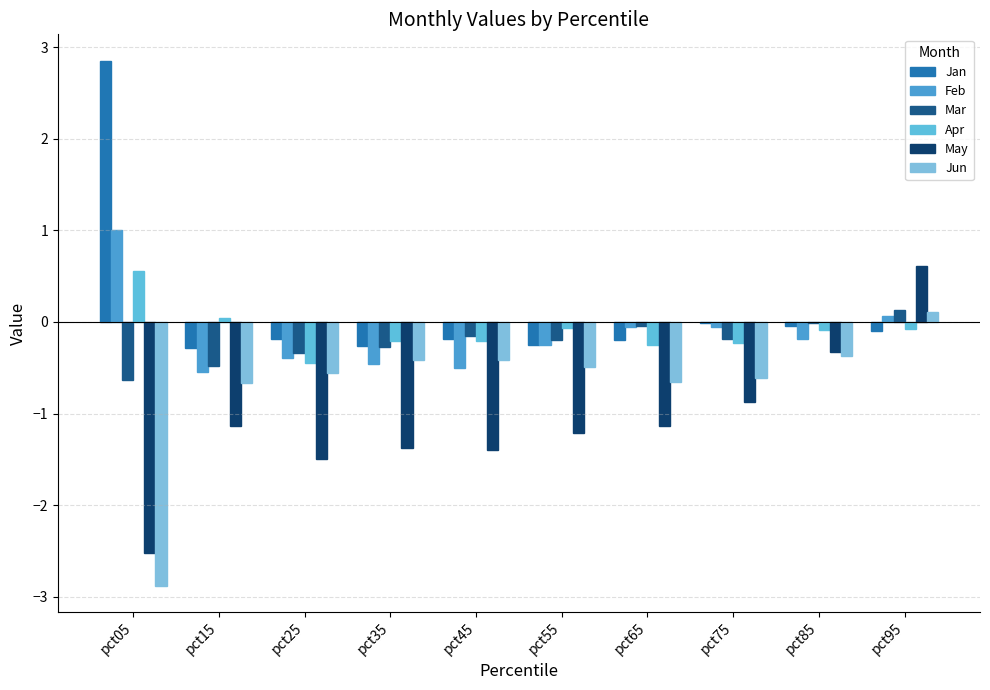

How many positive values does the Jun series have?

1